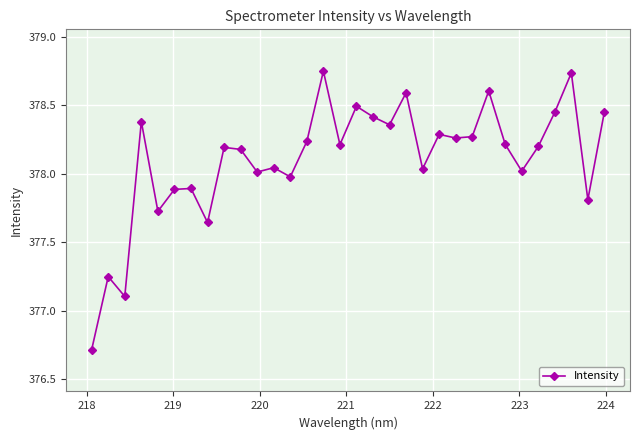

What is the difference between the maximum and minimum values?

2.0